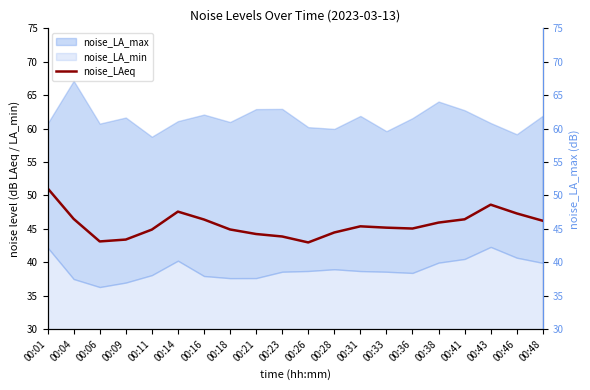

How many lines are shown in the chart?

1